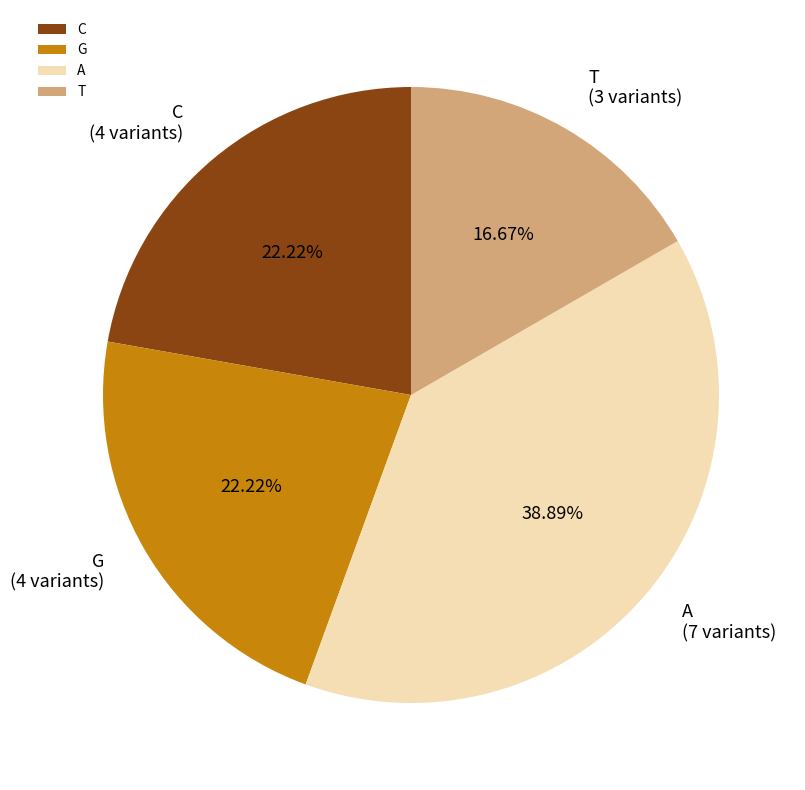

Does A represent more than half of the total?

No